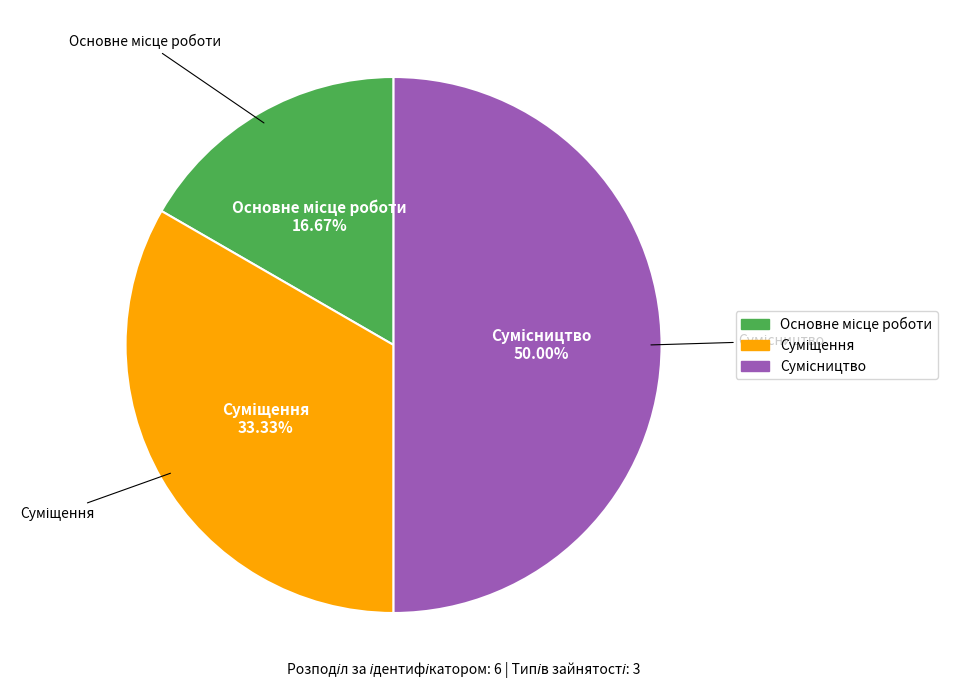

True or false: Основне місце роботи accounts for 5% of the total.

False